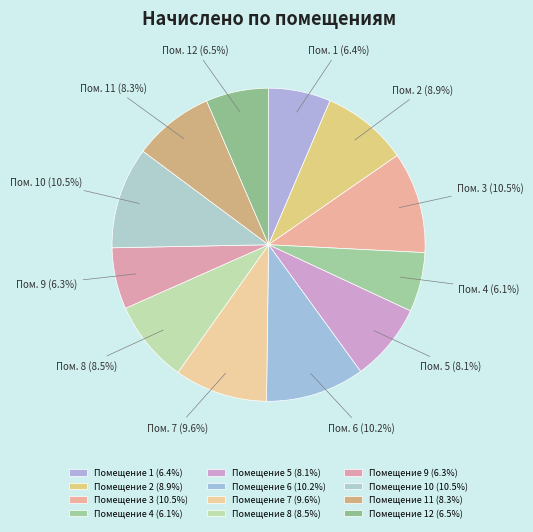

How many slices are in this pie chart?

12